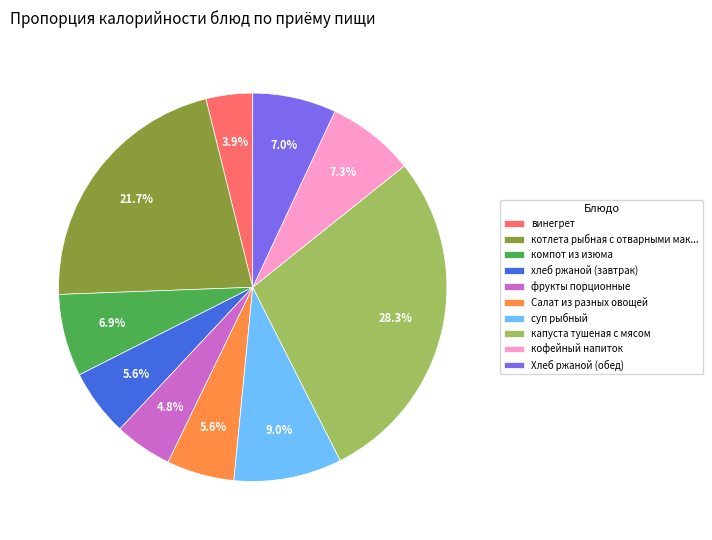

Count the number of slices in the pie.

10